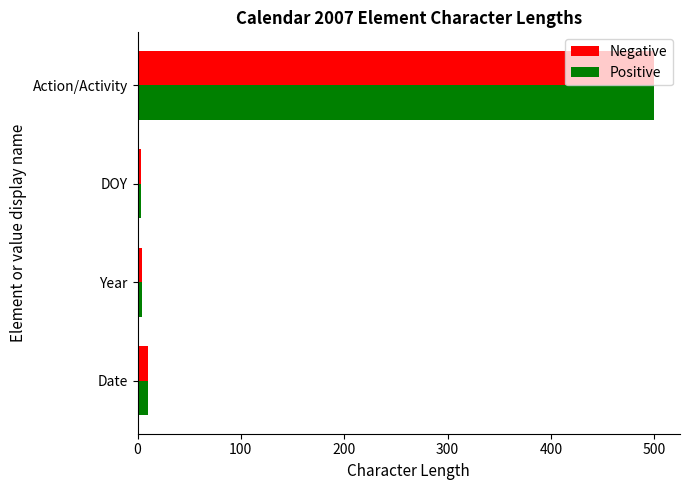

What are all the series names shown in the legend?

Negative, Positive